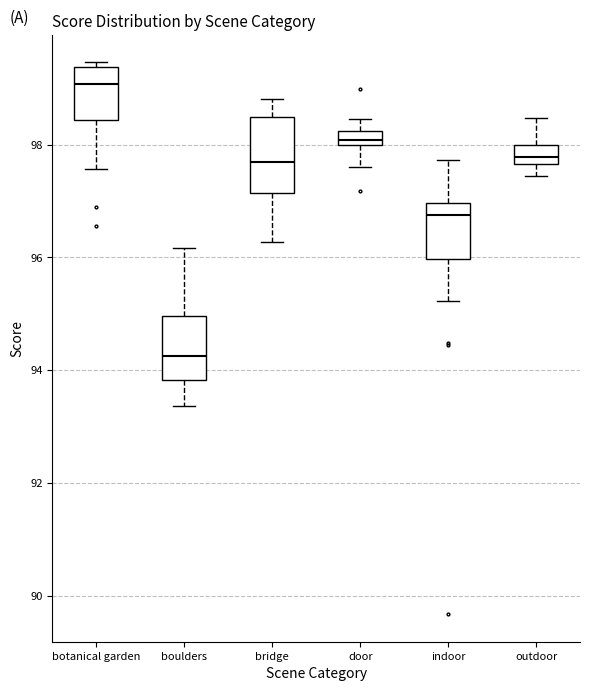

Where does the lower whisker of the box for indoor end on the y-axis? The values are not printed on the chart, so give them approximately, as read against the axis.

95.2